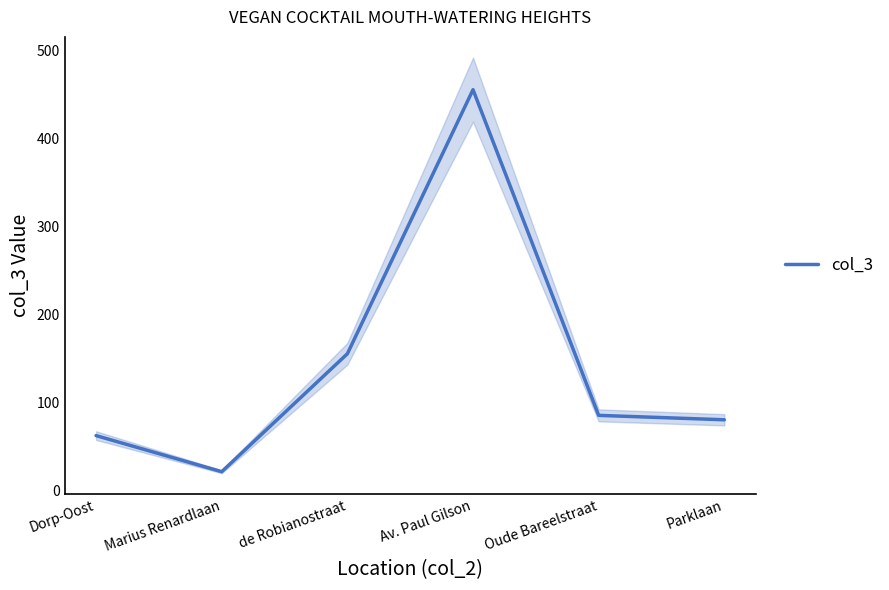

Reading left to right, transcribe all the data shown in this chart.

62	21	155	455	85	80